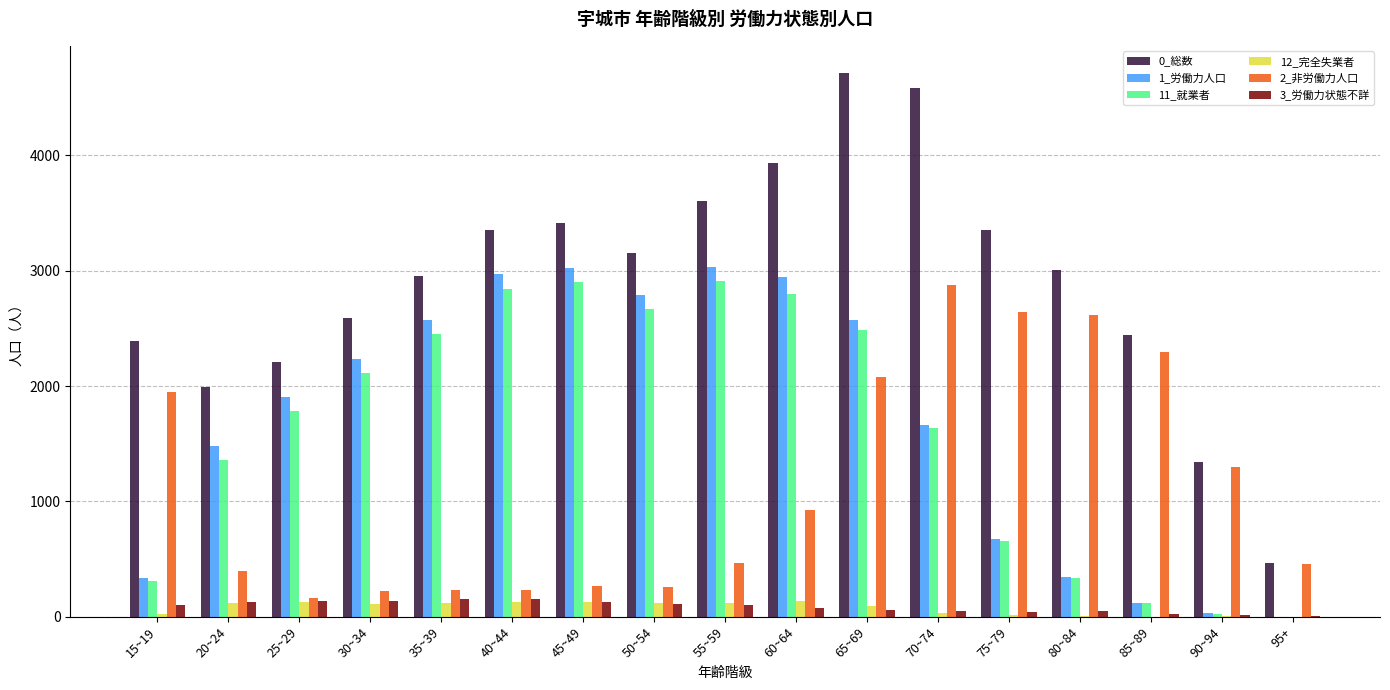

Which series has the largest total across all categories?

0_総数